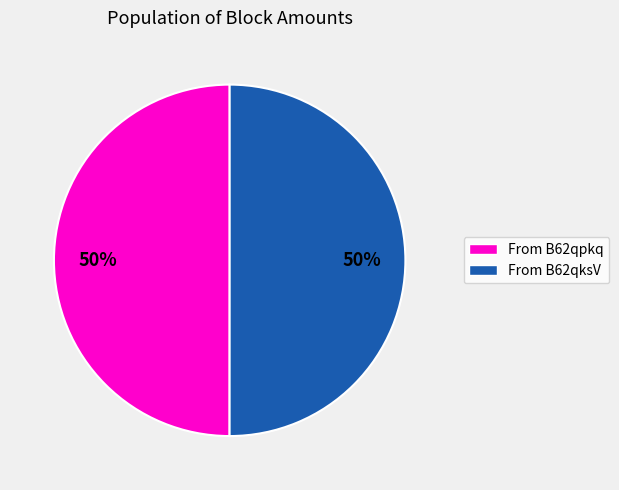

To the nearest percent, what is the average slice percentage?

50%